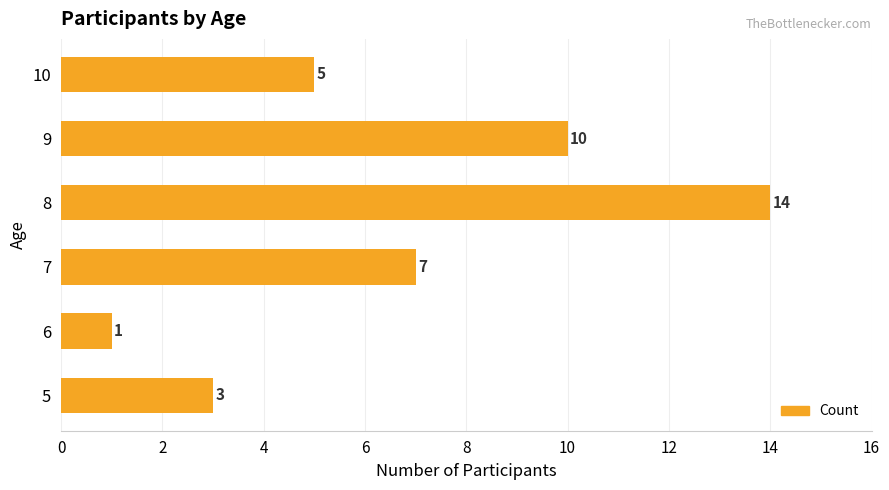

What is the maximum value shown in the chart?

14